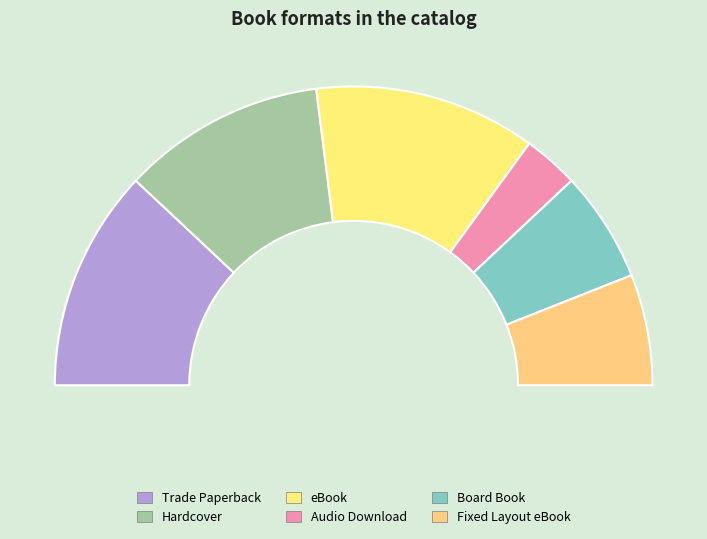

What is the change in value from Trade Paperback to Audio Download?

-9